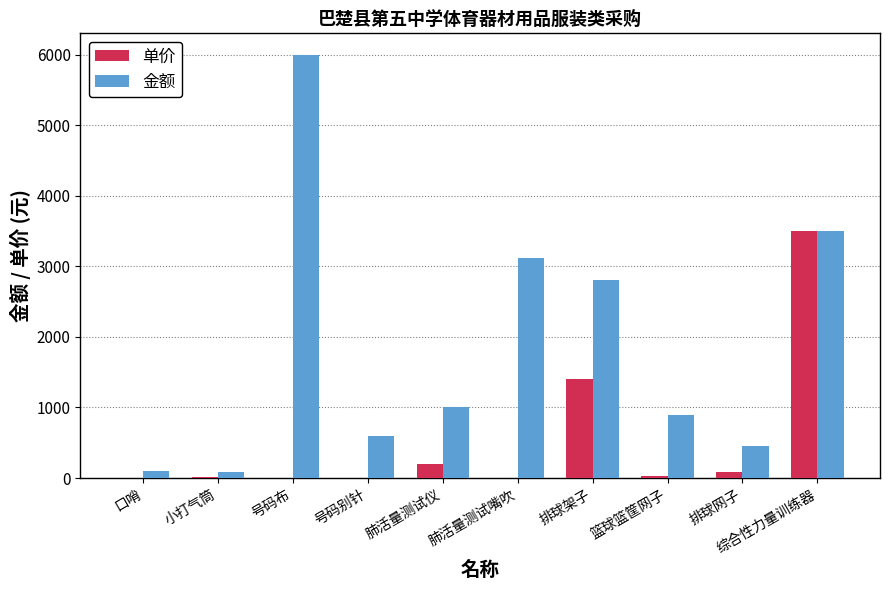

What is the maximum value shown in the chart?

6000.0